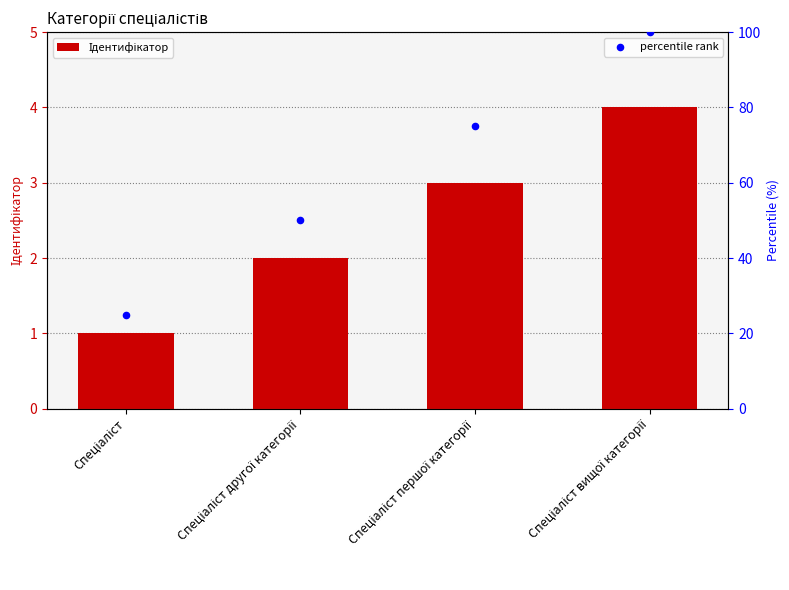

Which series reaches the minimum Y coordinate?

Ідентифікатор